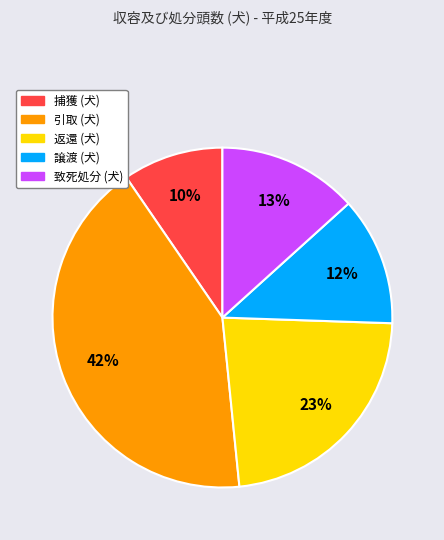

To the nearest percent, what is the difference between the 引取 (犬) and 致死処分 (犬) slice percentages?

29%